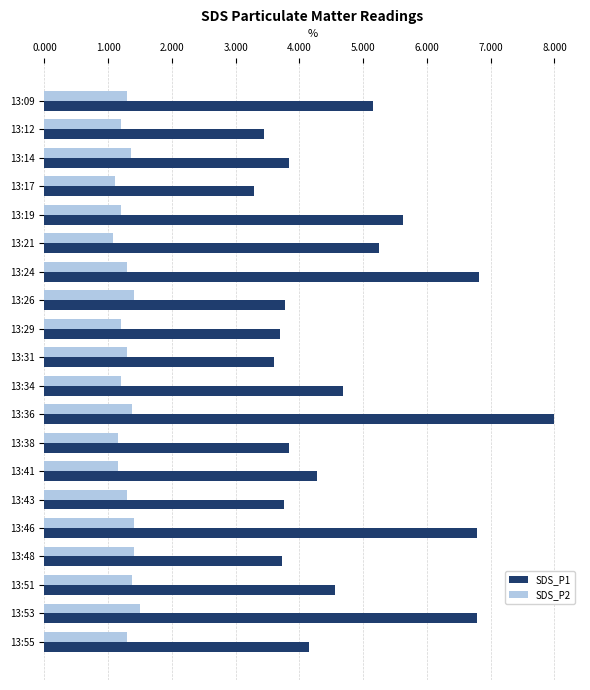

List the series in order of their peak value, highest first.

SDS_P1, SDS_P2